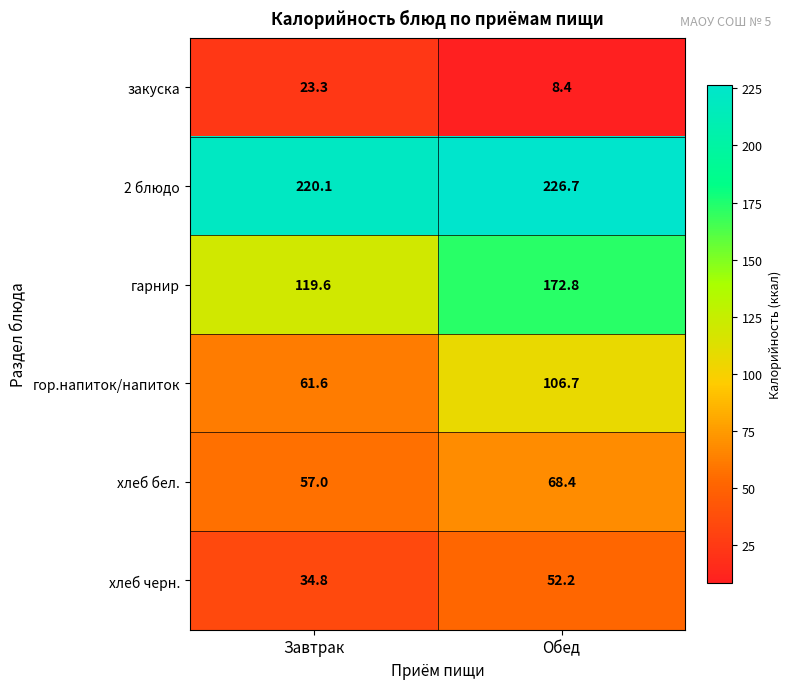

Where is закуска nearest to the value 15?

Обед